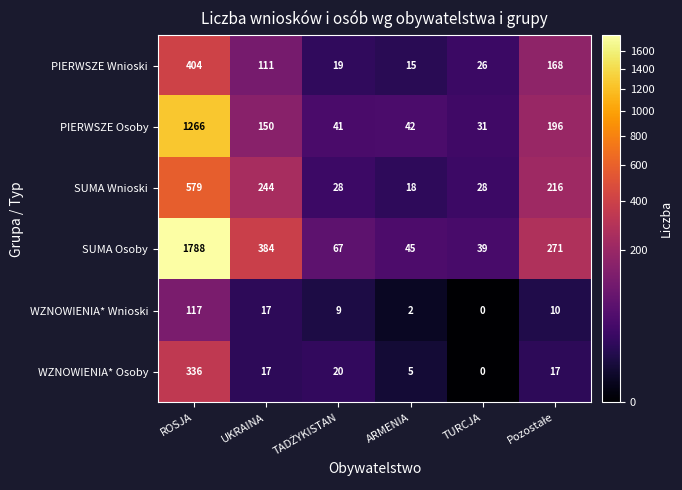

How many categories are shown in the chart?

6